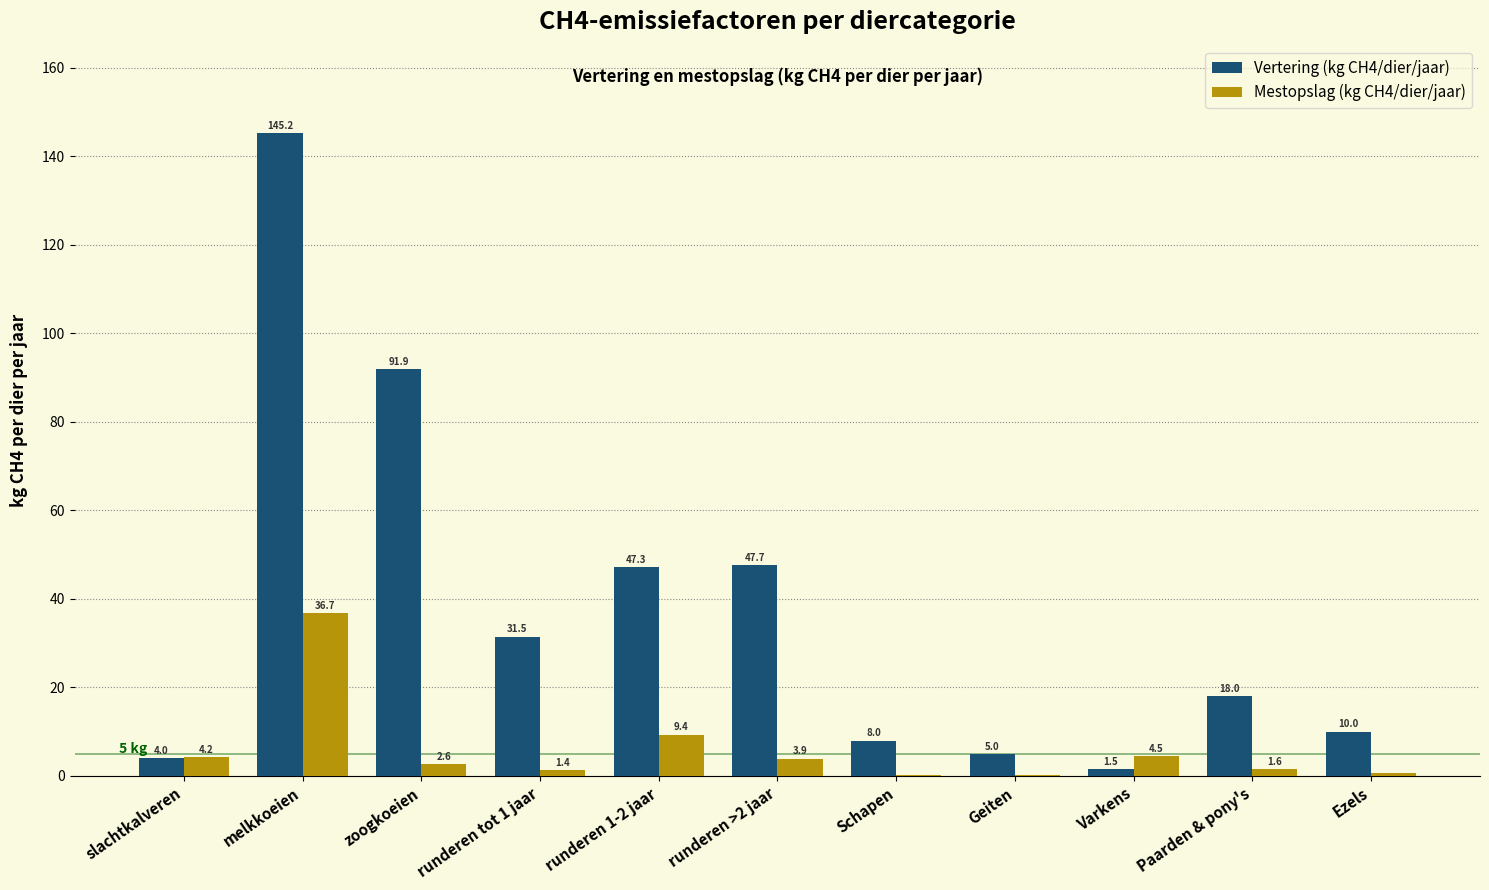

At which label does Vertering (kg CH4/dier/jaar) first exceed 18?

melkkoeien